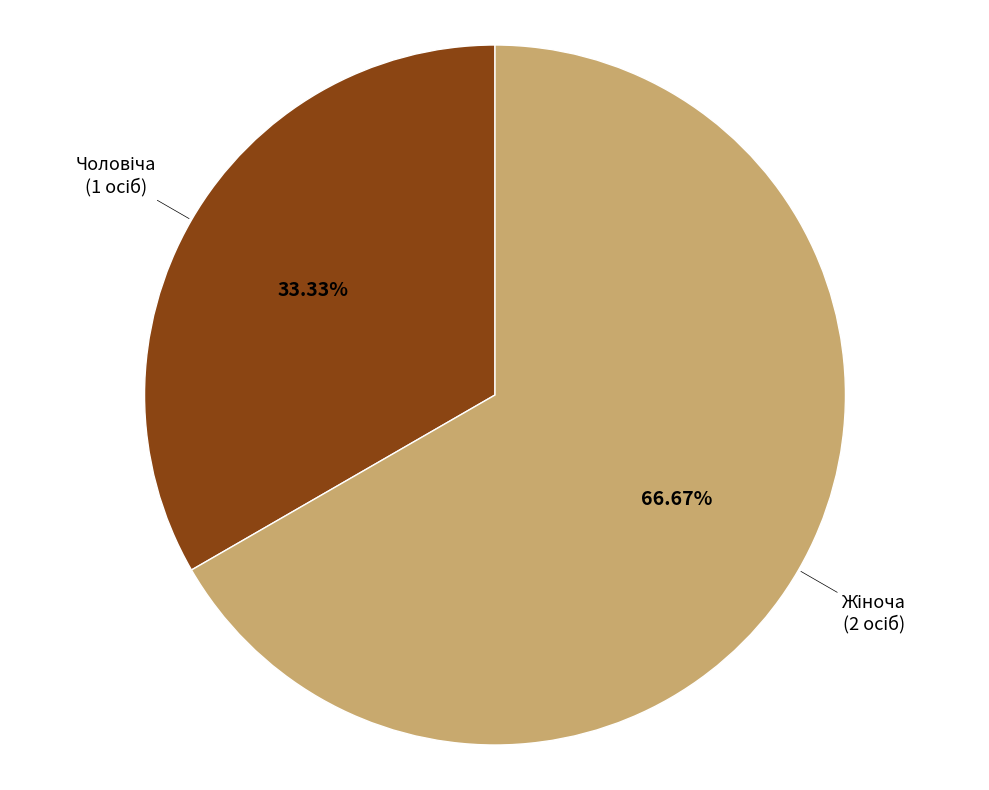

Does any single category account for the majority?

Yes